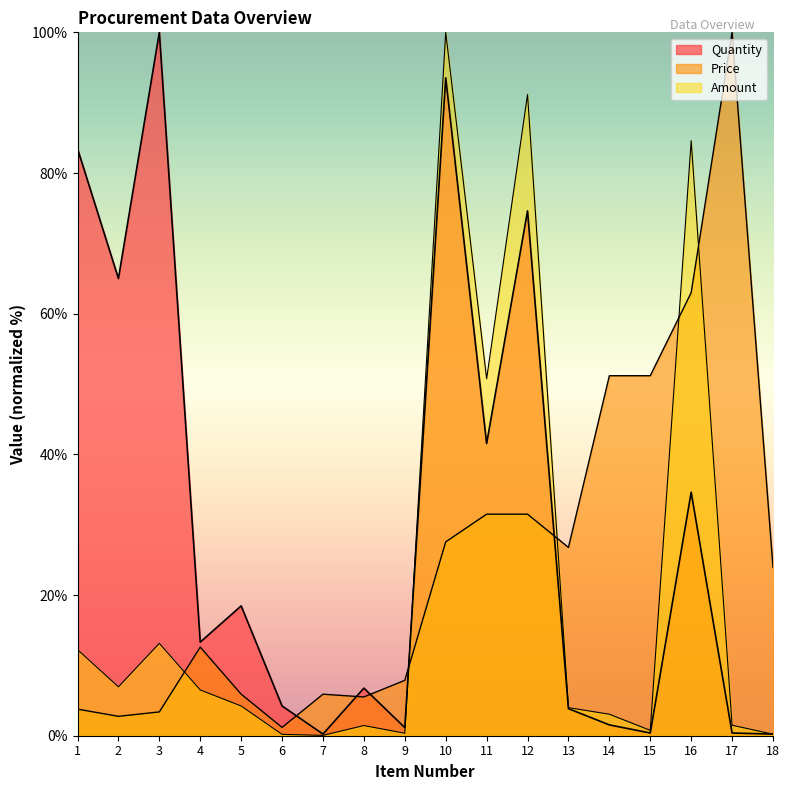

Does the chart have visible grid lines?

No